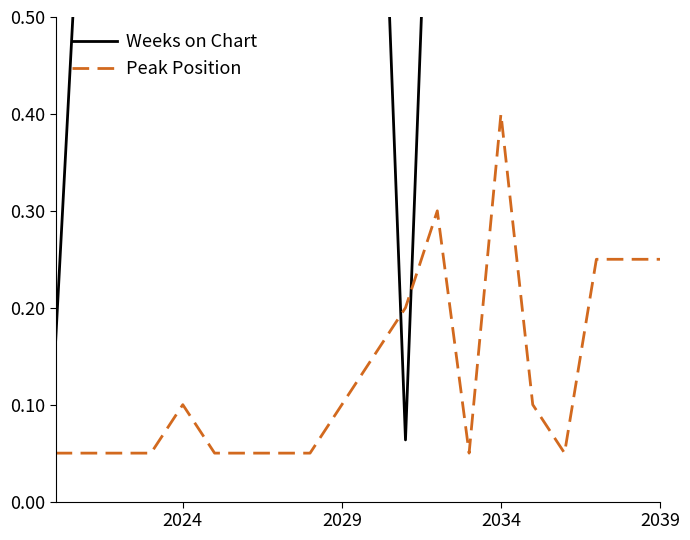

What is the maximum value for Peak Position?

0.4